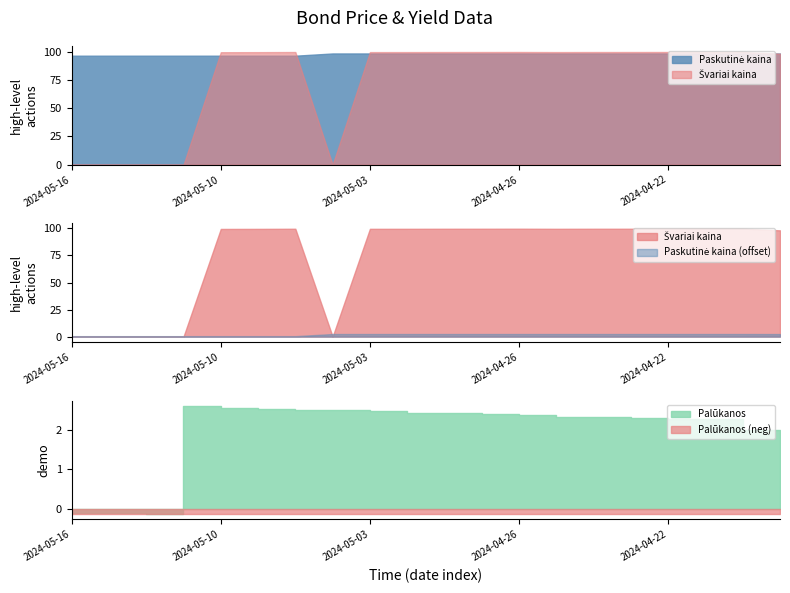

What is the difference between the second highest and second lowest values in the Švariai kaina series?

99.7